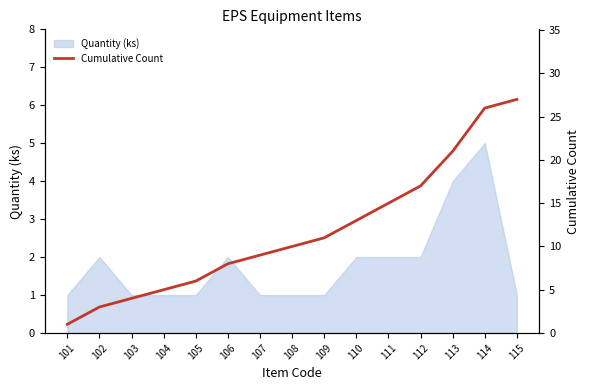

The Quantity (ks) series shows 1 at 107. True or false?

True